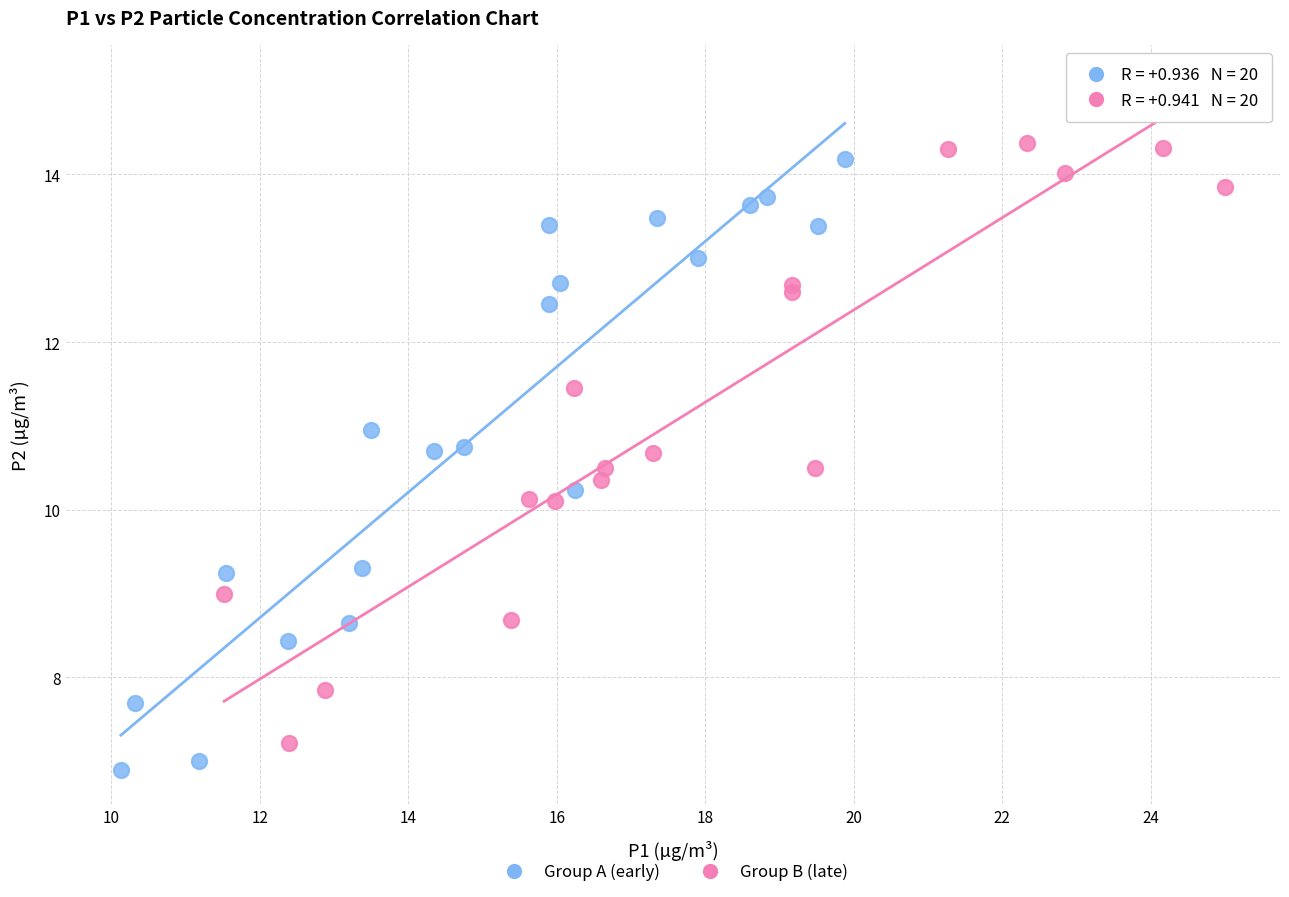

Which series has the widest spread of Y values?

Group B (late)